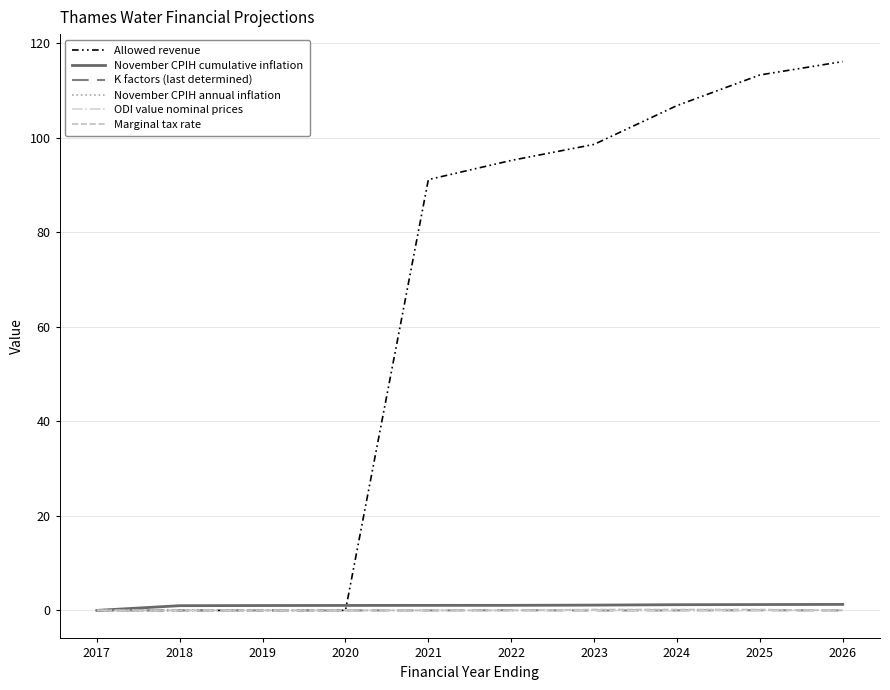

Is the value of Allowed revenue at 2022 greater than the value of Marginal tax rate at 2018?

Yes